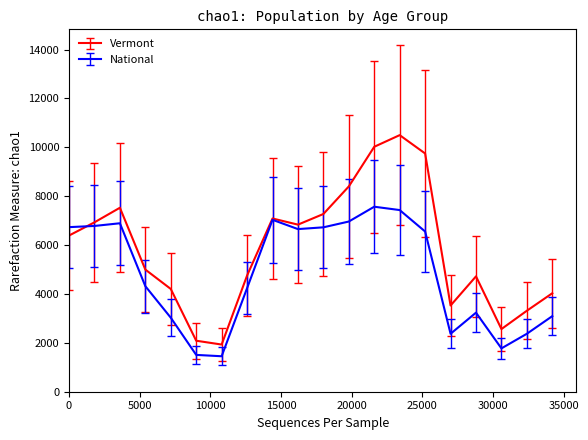

What is the minimum value for National?

1451.4